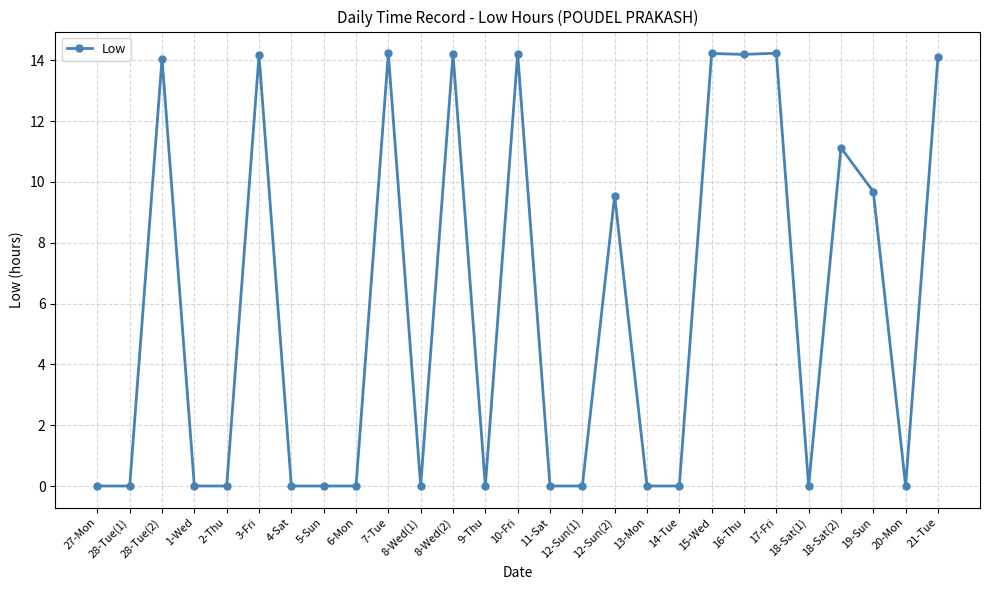

What is the value of the 14th point from the left?

14.2